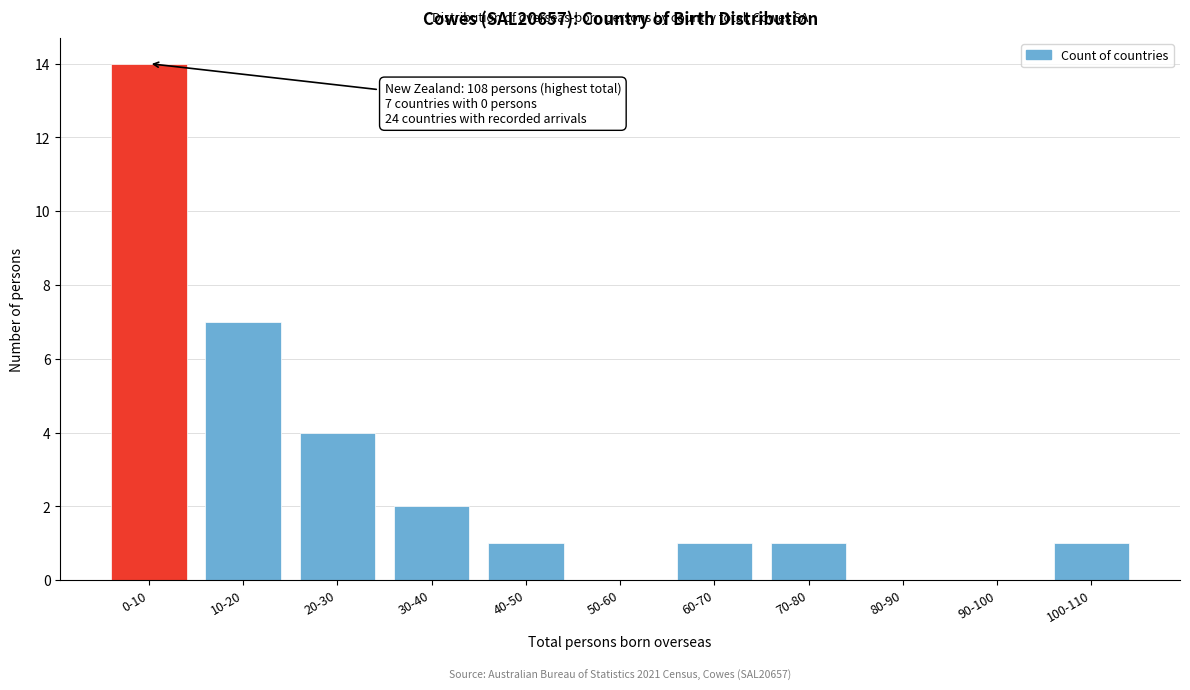

Reading left to right, list all the values displayed in this chart.

0-10=14	10-20=7	20-30=4	30-40=2	40-50=1	50-60=0	60-70=1	70-80=1	80-90=0	90-100=0	100-110=1